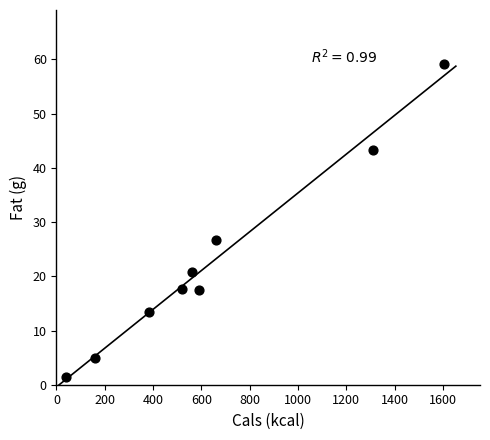

What is the average X value?

647.3